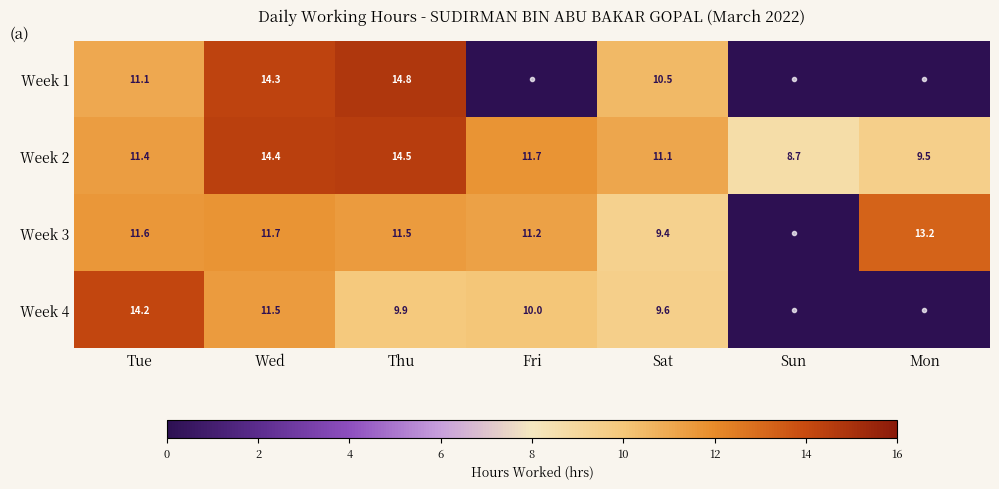

What is the spread (max minus min) of values at Sat?

1.7